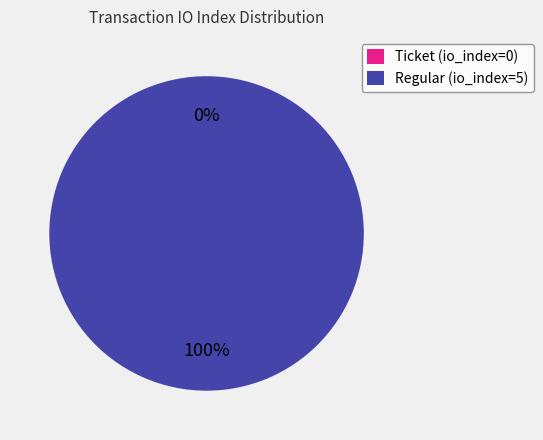

To the nearest percent, what is the difference between the largest and smallest slice percentages?

100%